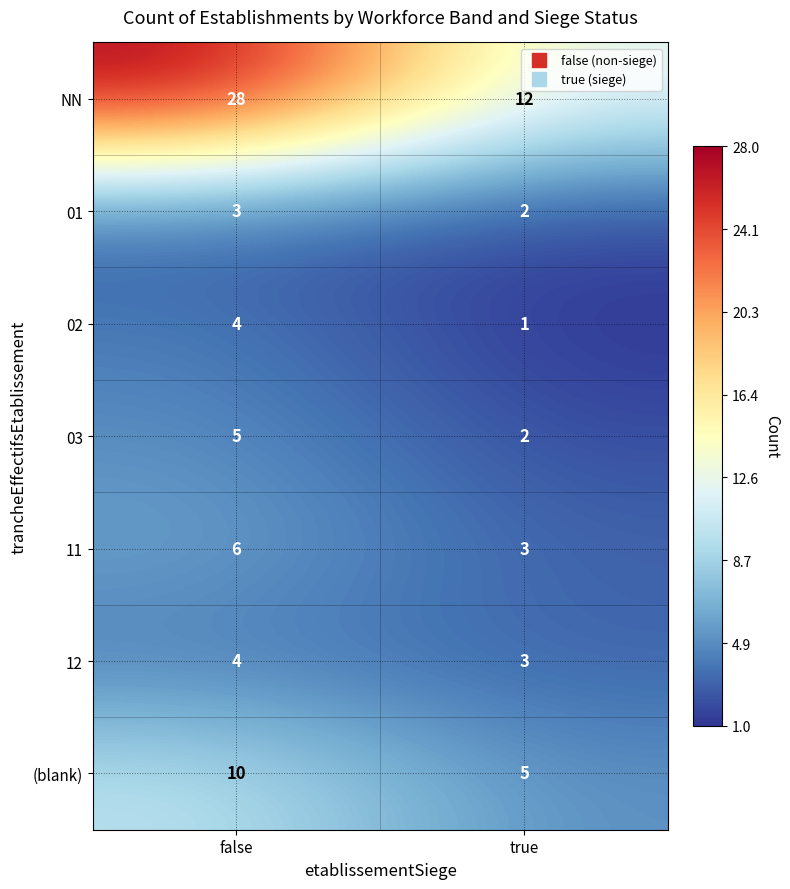

Which series changed the most between false and true?

NN